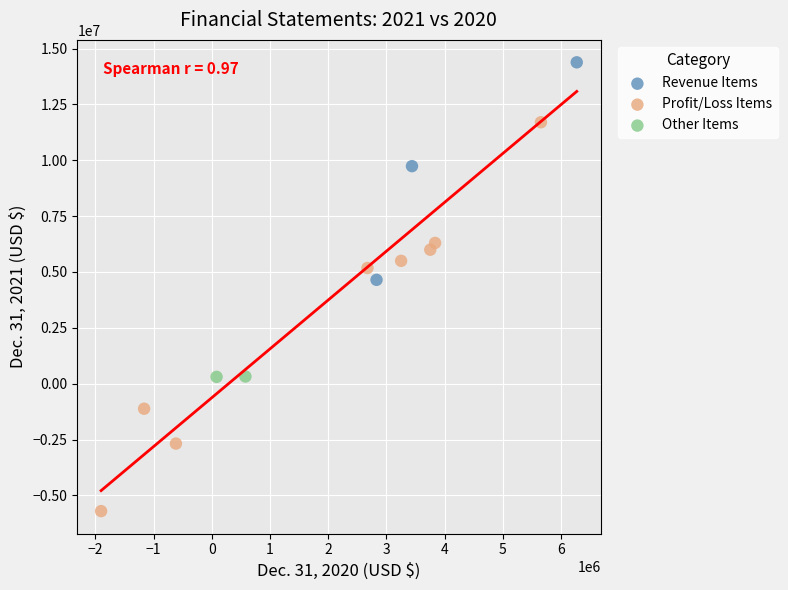

Which series has the widest spread of Y values?

Profit/Loss Items